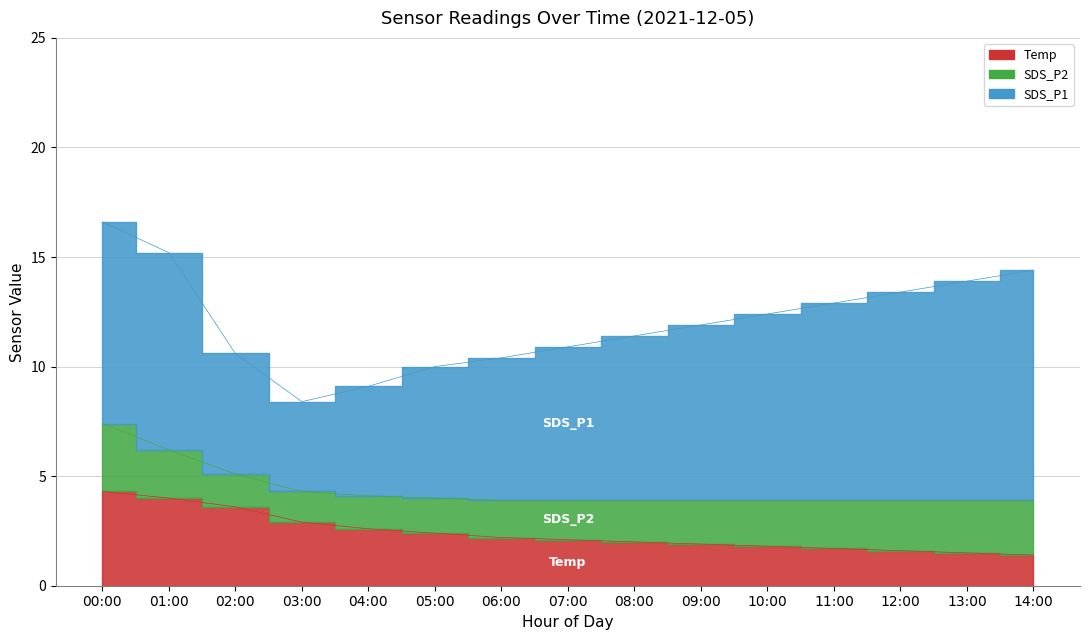

Rank the series by their maximum value, from lowest to highest.

SDS_P2, Temp, SDS_P1